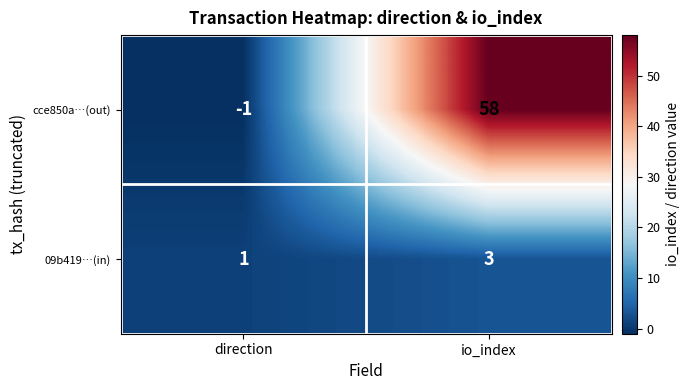

Which label corresponds to the largest value in the chart?

io_index